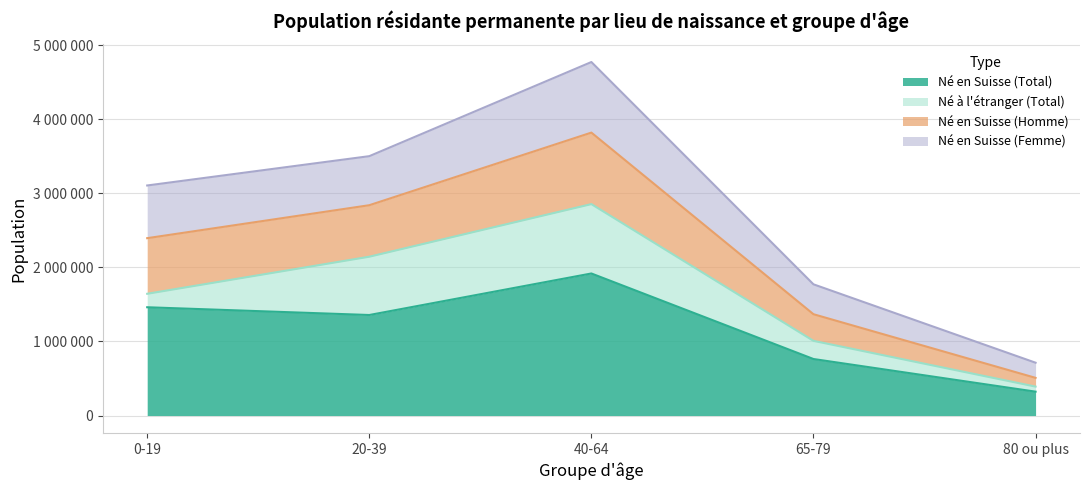

Does the chart have visible grid lines?

Yes